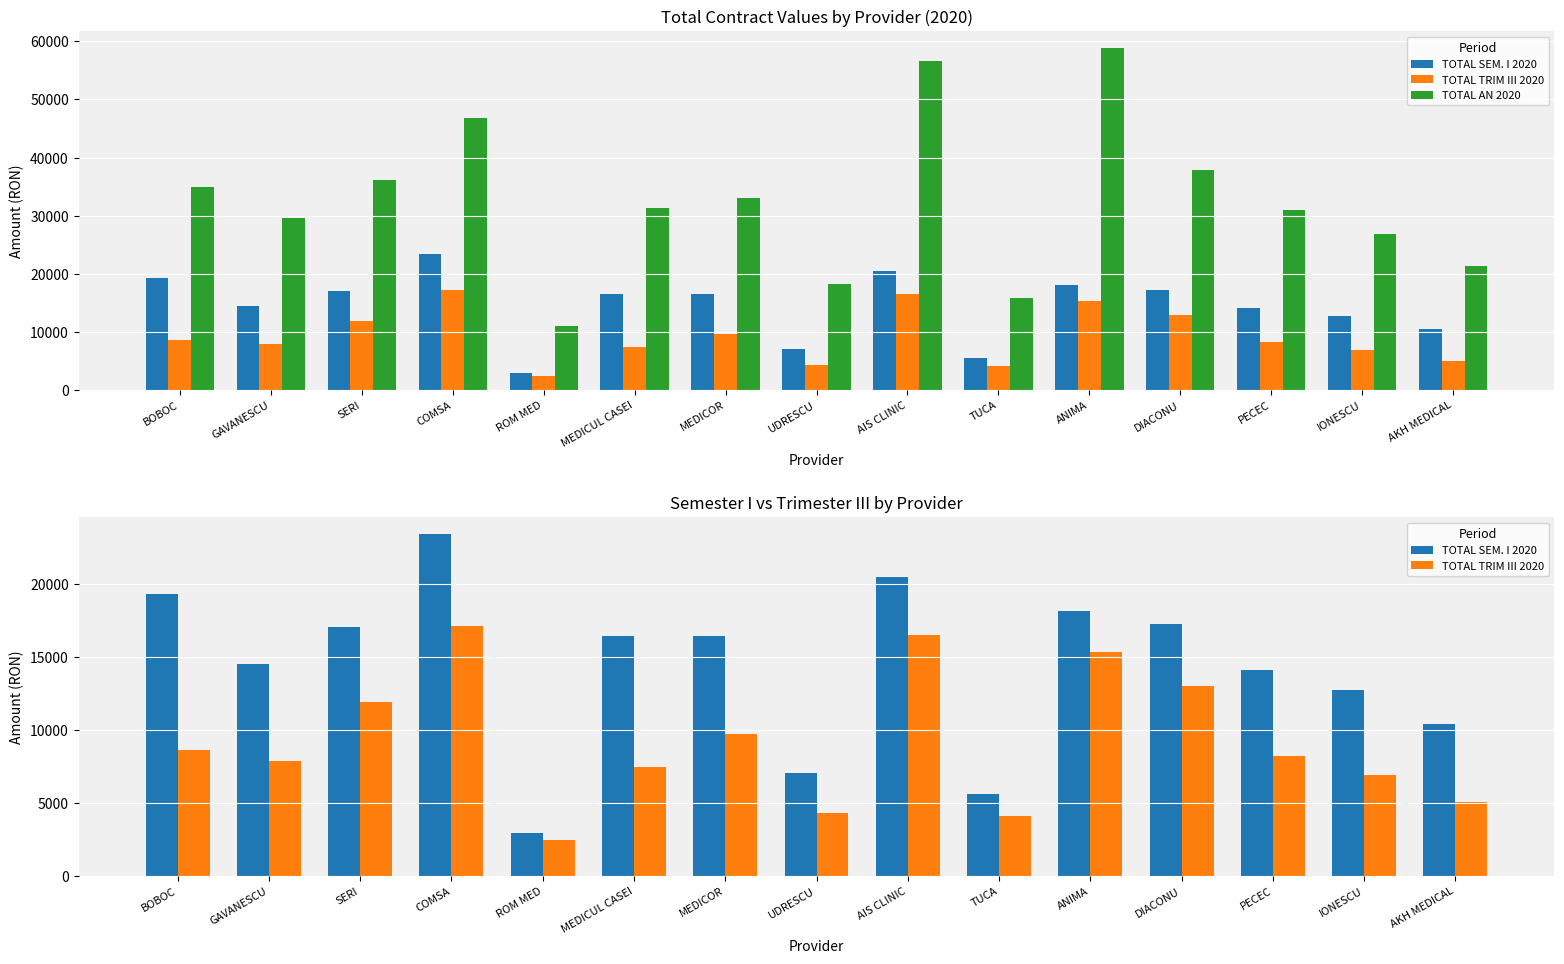

Reading right to left, list all the values displayed in this chart.

TOTAL SEM. I 2020: 10440.0	12720.0	14100.0	17280.0	18120.0	5580.0	20460.0	7020.0	16440.0	16440.0	2940.0	23400.0	17040.0	14520.0	19320.0
TOTAL TRIM III 2020: 5073.2	6930.3	8232.9	12981.2	15344.9	4077.0	16475.3	4339.6	9720.0	7456.7	2487.1	17130.9	11940.0	7894.1	8604.9
TOTAL AN 2020: 21352.2	26919.0	30993.2	37815.2	58822.9	15878.6	56676.9	18280.5	33054.8	31288.9	10930.4	46843.0	36174.0	29533.2	35019.7